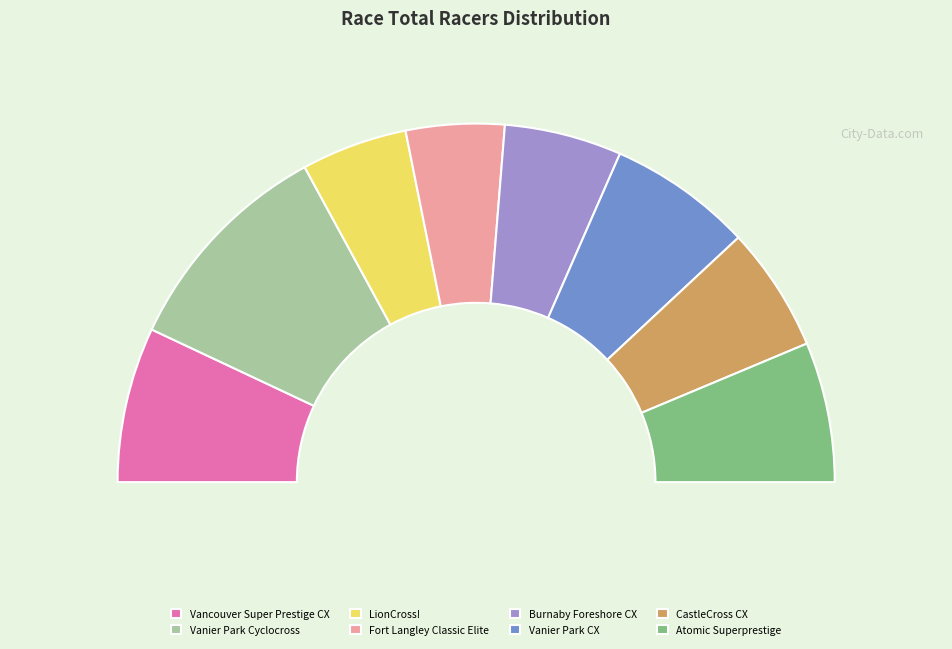

Combined, what portion of the pie is Atomic Superprestige and Vanier Park Cyclocross?

32.8%